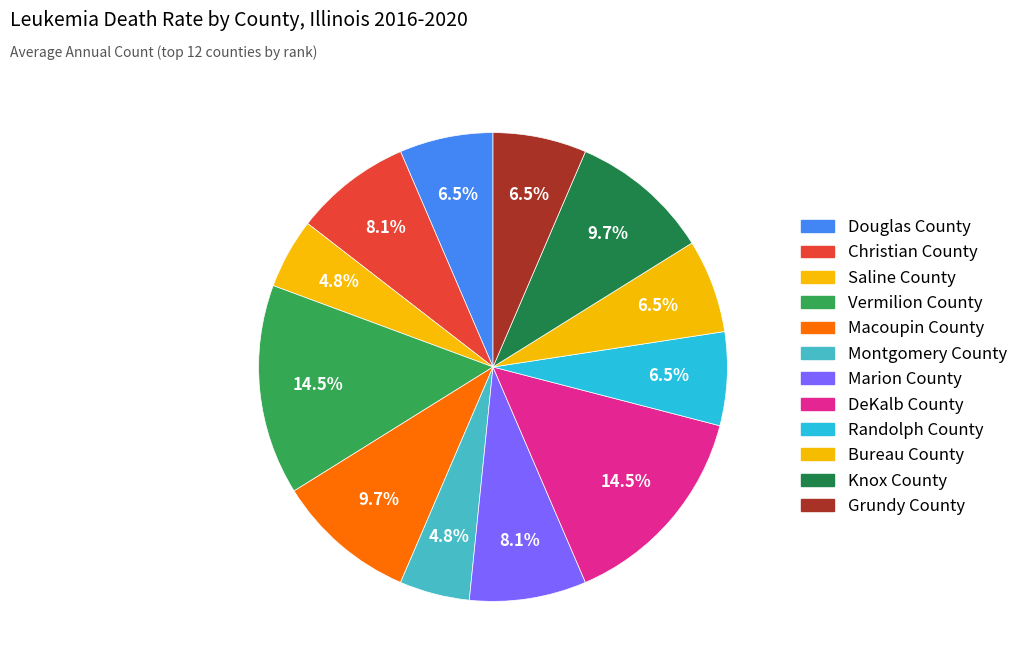

How many segments does this pie chart have?

12